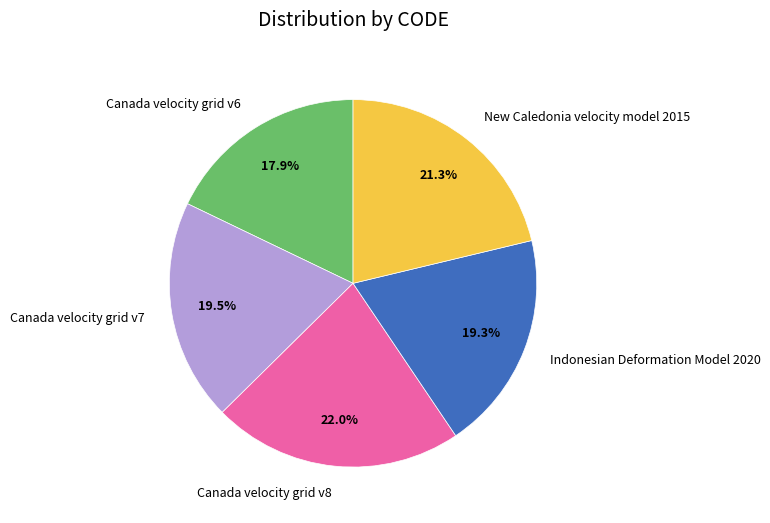

How many slices are in this pie chart?

5